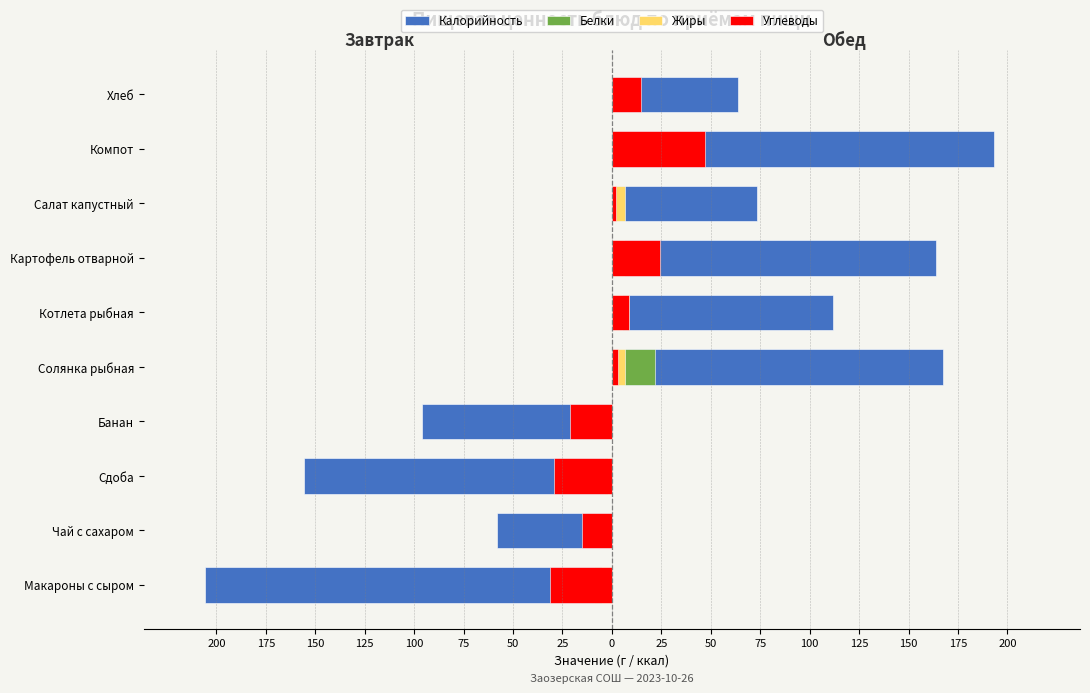

Which label corresponds to the largest value in the chart?

Чай с сахаром